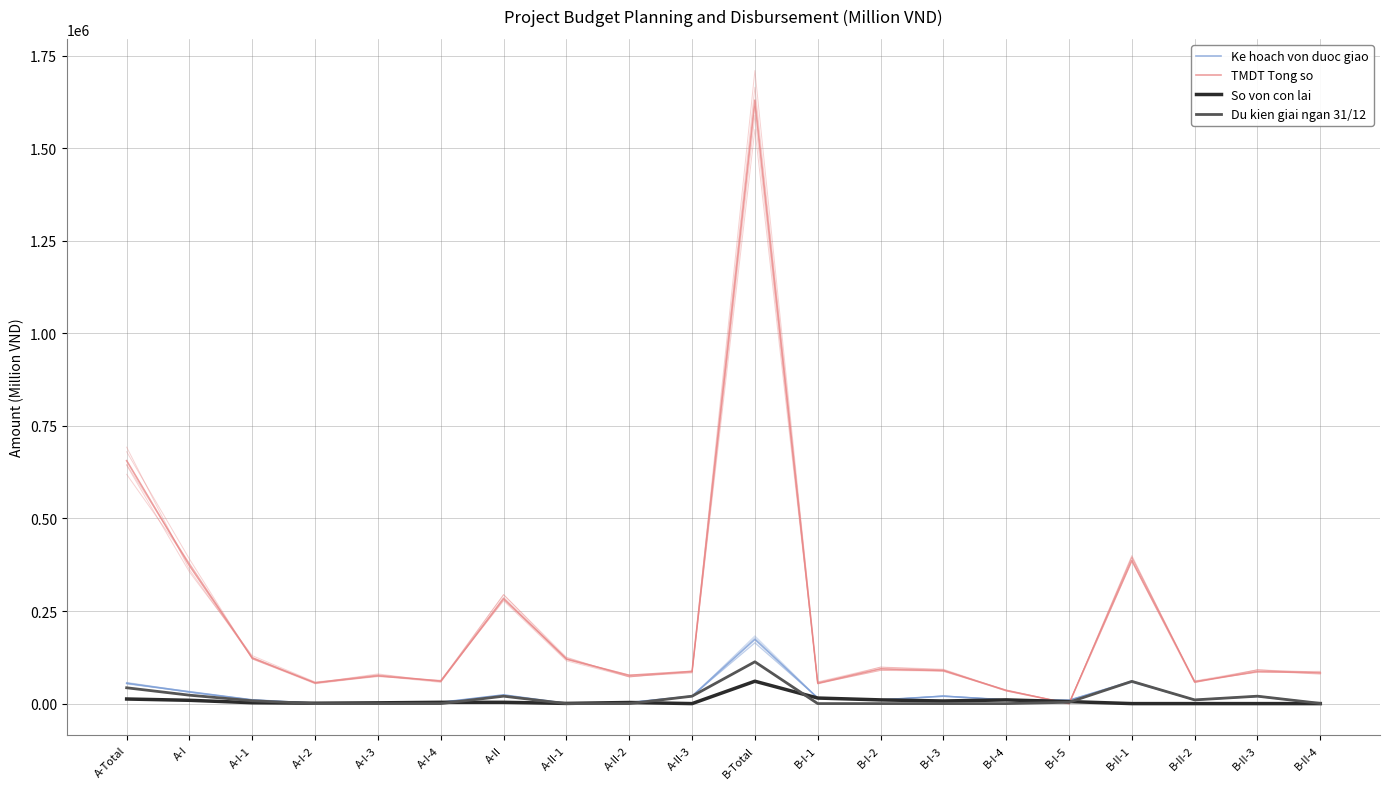

What is the approximate value of So von con lai at A-II, to the nearest 10?

3500